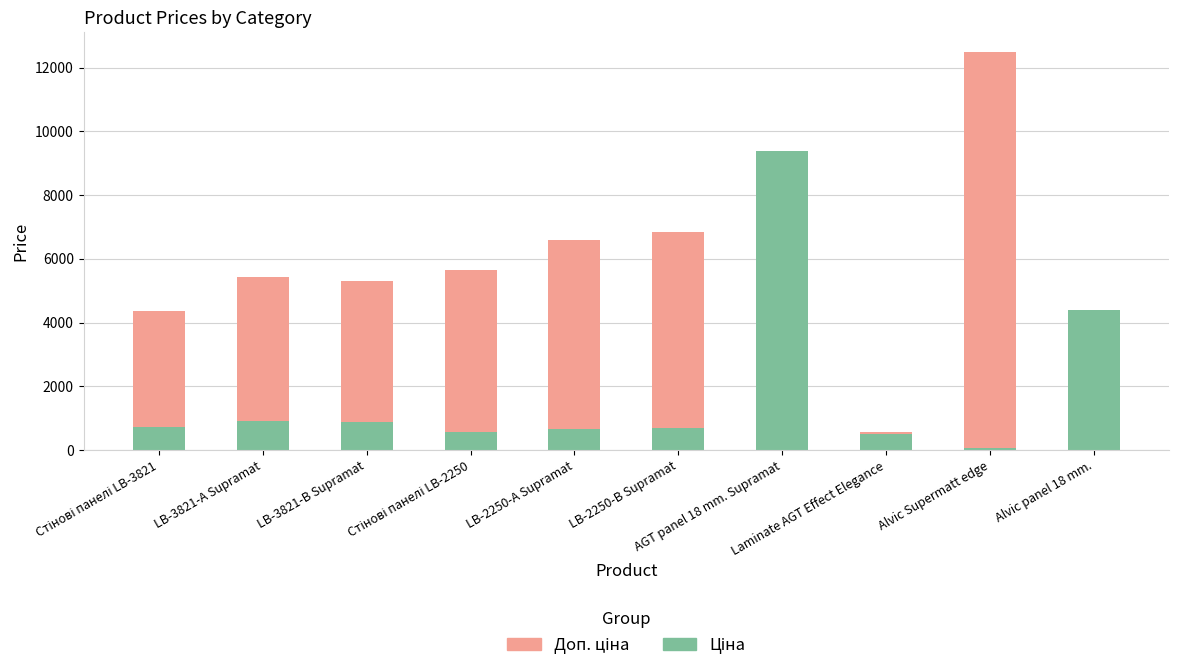

What is the label of the 6th bar from the right?

LB-2250-А Supramat